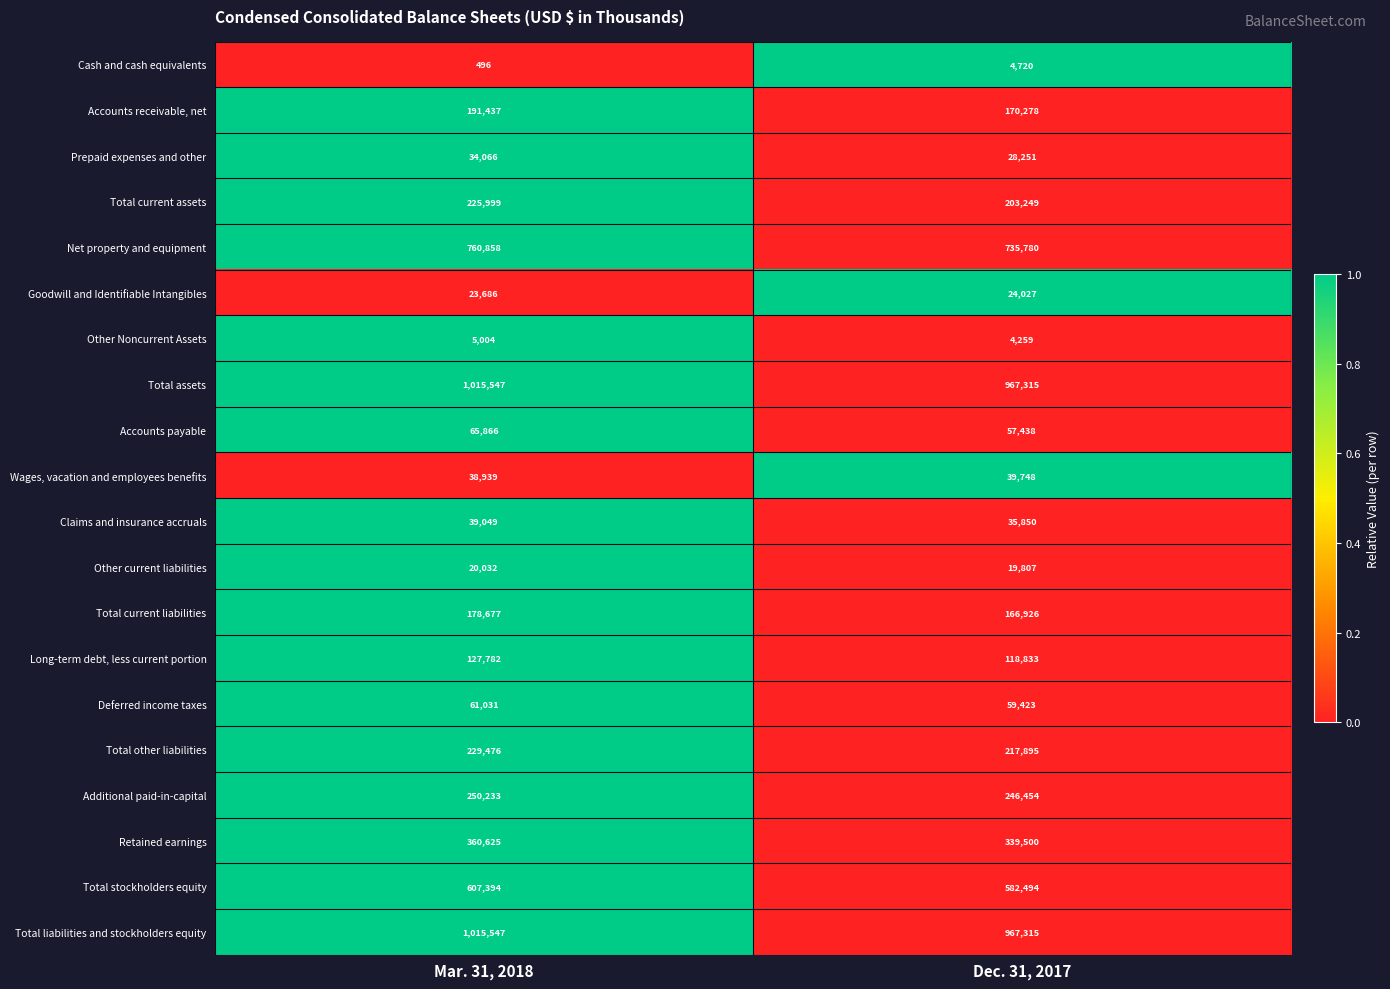

List the labels in order of Deferred income taxes value, largest first.

Mar. 31, 2018, Dec. 31, 2017